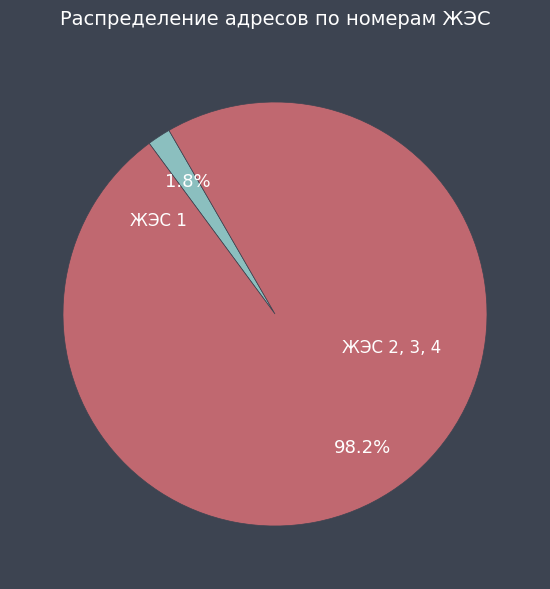

Is there any slice that represents more than half of the pie?

Yes